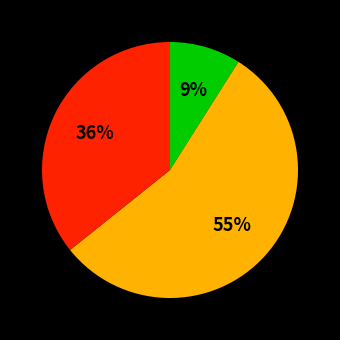

To the nearest percent, what is the difference between the largest and smallest slice percentages?

46%